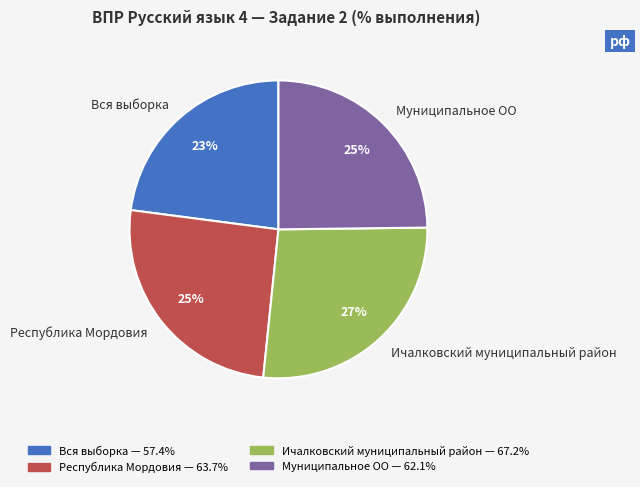

Is the sum of Республика Мордовия and Вся выборка greater than half?

No